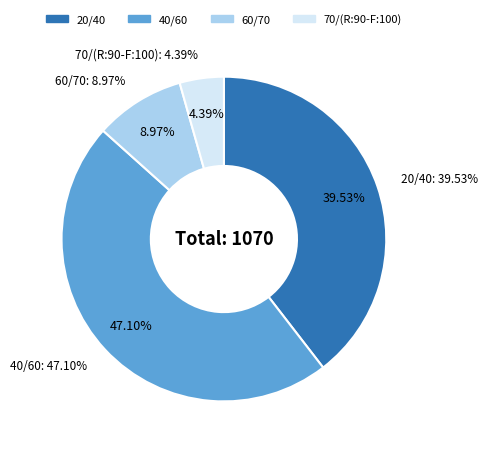

Which category has the smallest portion of the pie?

70/(R:90-F:100)